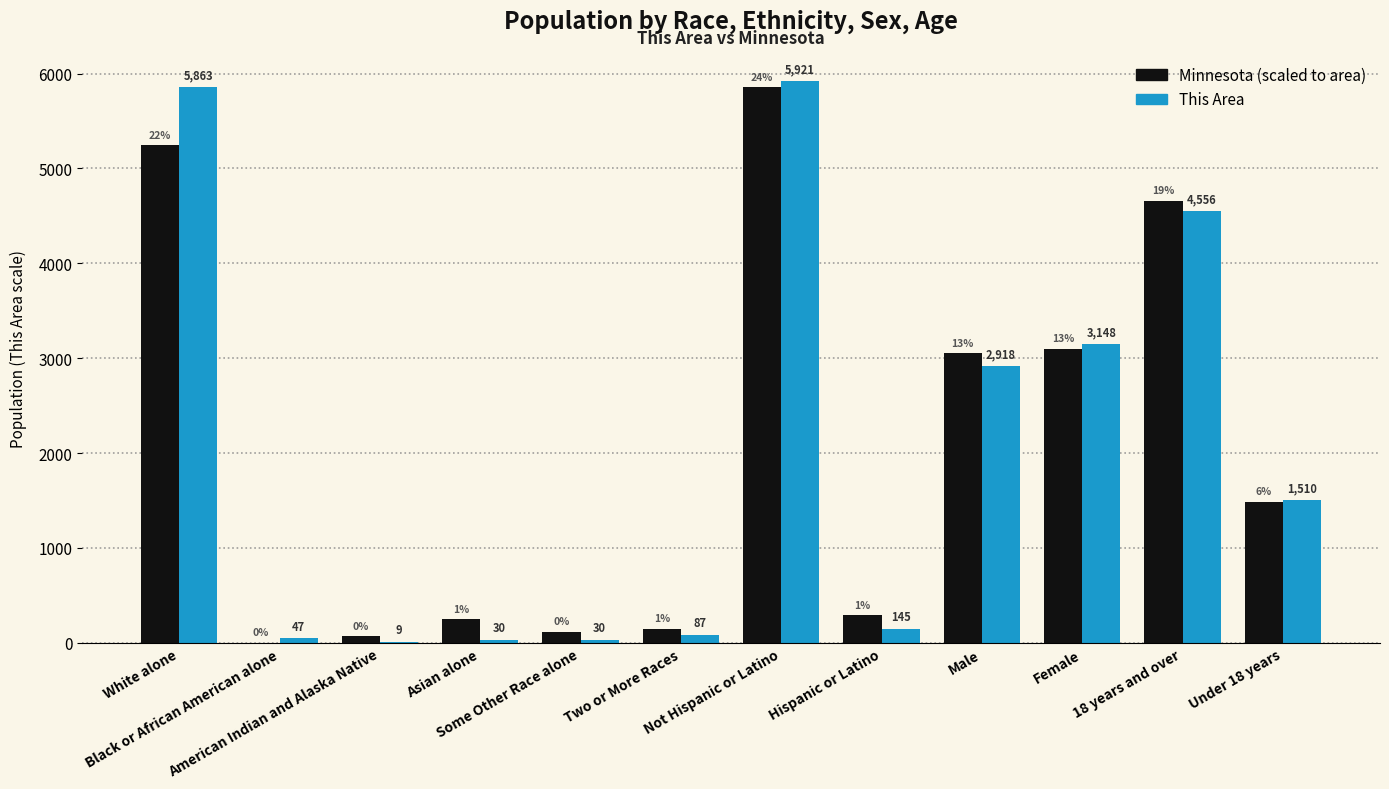

How many distinct data groups are displayed?

2